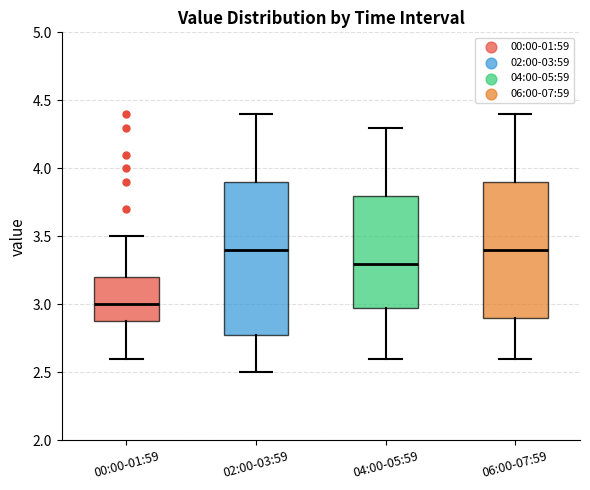

Reading left to right, read every box against the y-axis: the position of its median line, the range the box covers, and the ends of its whiskers. The values are not printed on the chart, so give them approximately, as read against the axis.

00:00-01:59: median 3.0, box 2.9 to 3.2, whiskers 2.6 to 3.5
02:00-03:59: median 3.4, box 2.8 to 3.9, whiskers 2.5 to 4.4
04:00-05:59: median 3.3, box 3.0 to 3.8, whiskers 2.6 to 4.3
06:00-07:59: median 3.4, box 2.9 to 3.9, whiskers 2.6 to 4.4